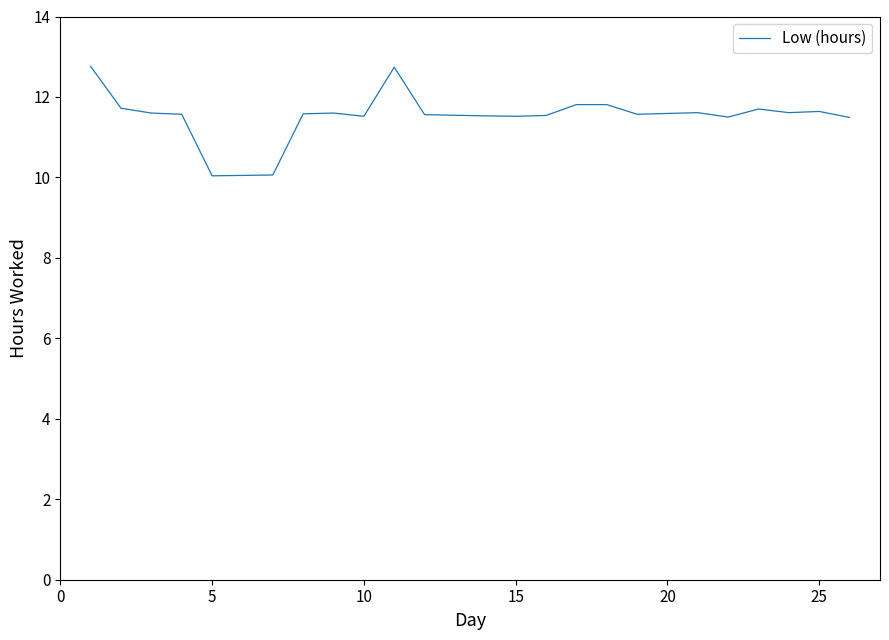

How many values exceed 11?

21